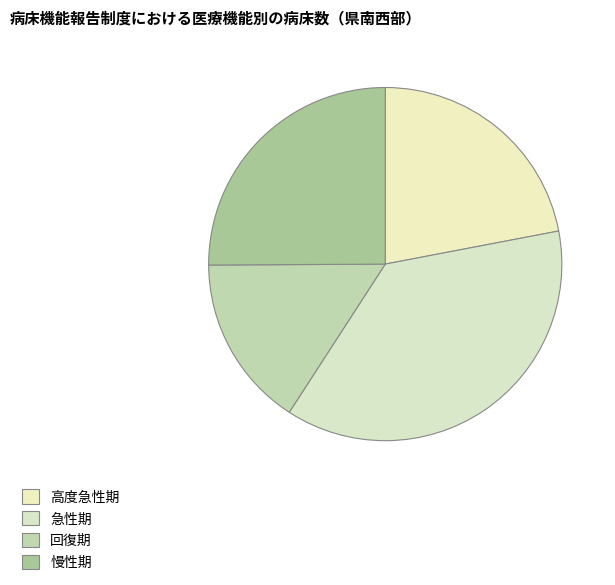

Which slice is the smallest?

回復期